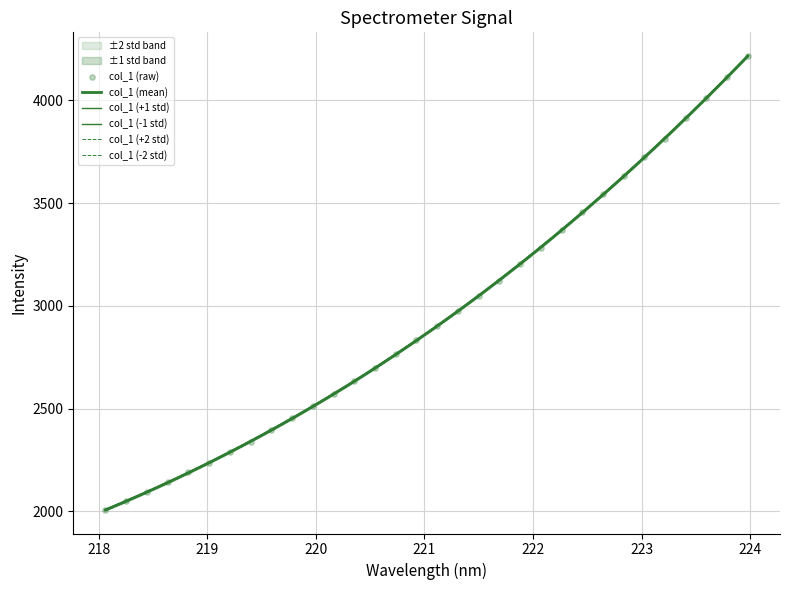

What is the ratio of the value at 218.2508 to the value at 218.0596?

1.0